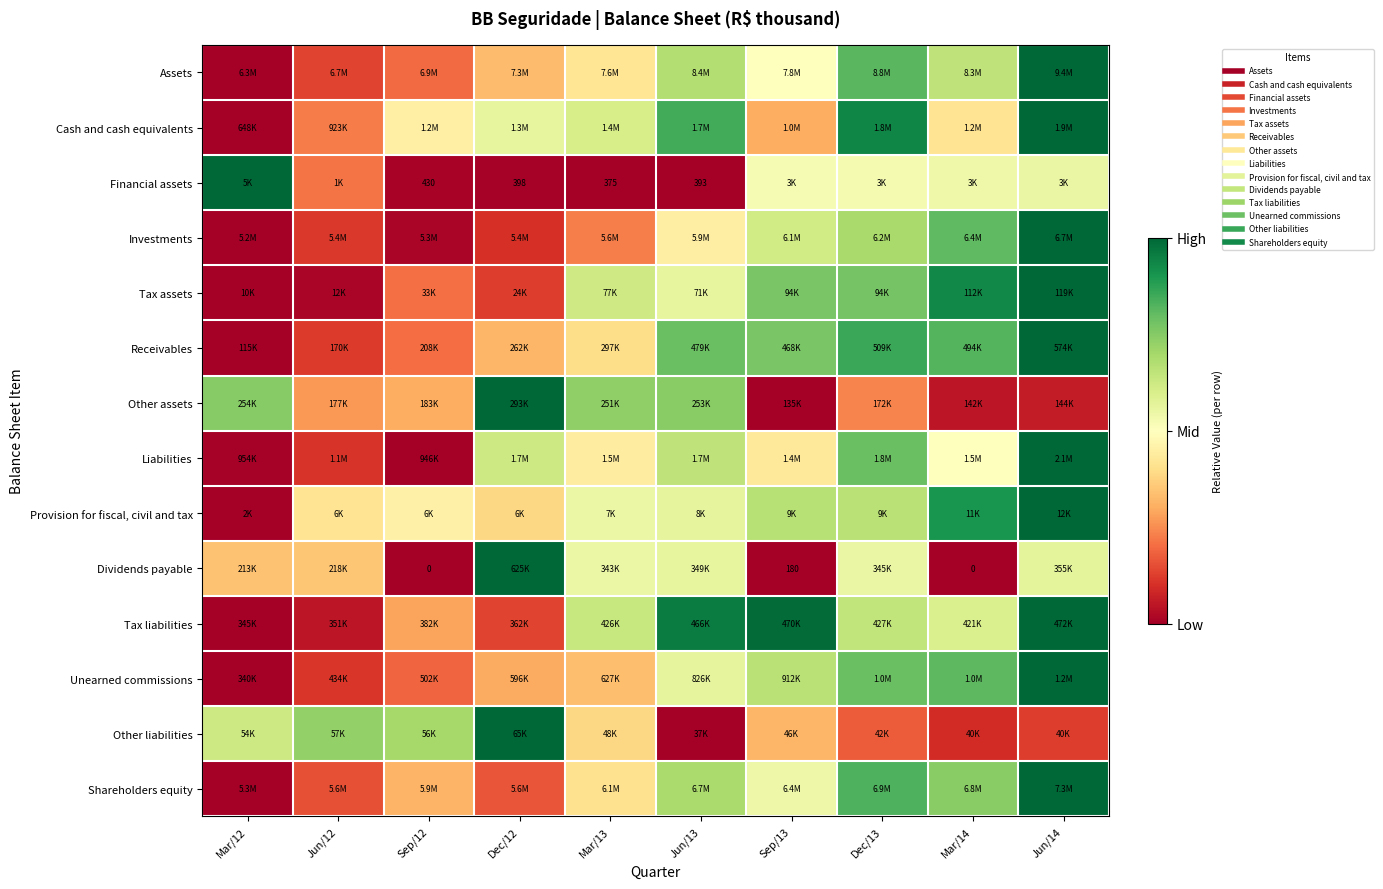

Rank the categories by Other assets value from lowest to highest.

Sep/13, Mar/14, Jun/14, Dec/13, Jun/12, Sep/12, Mar/13, Jun/13, Mar/12, Dec/12